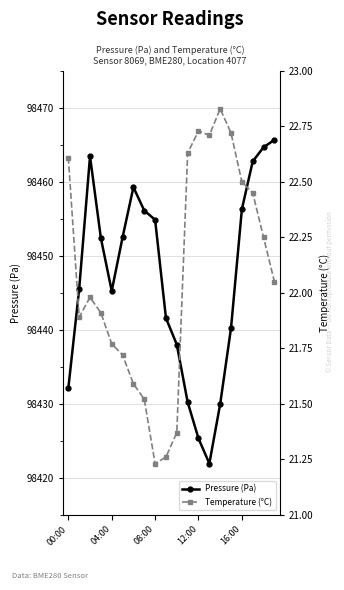

What is the maximum value for Pressure (Pa)?

98465.7